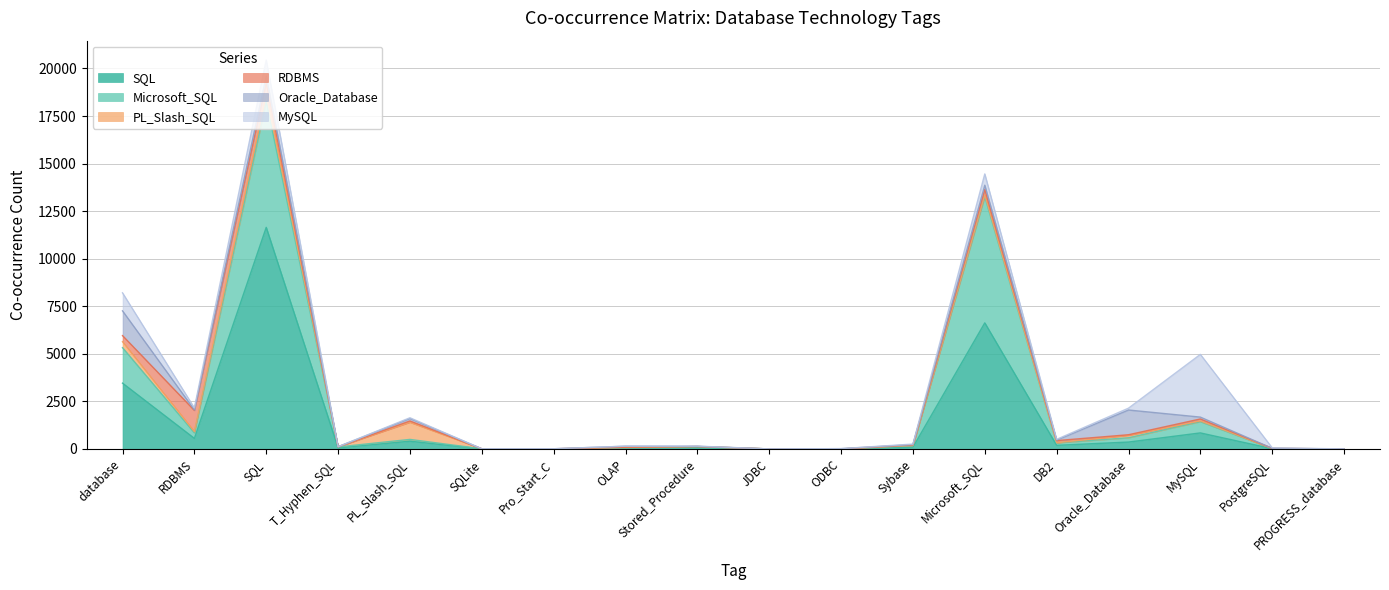

Which category has the highest value across all series?

SQL